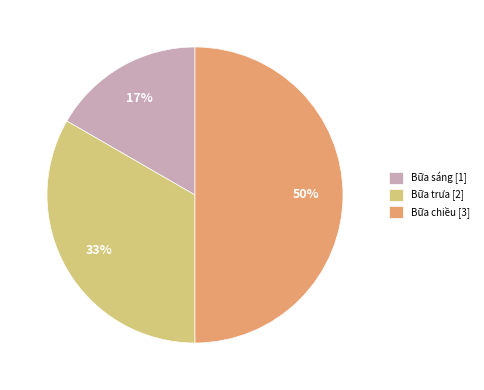

To the nearest percent, what is the combined percentage of Bữa trưa and Bữa sáng?

50%